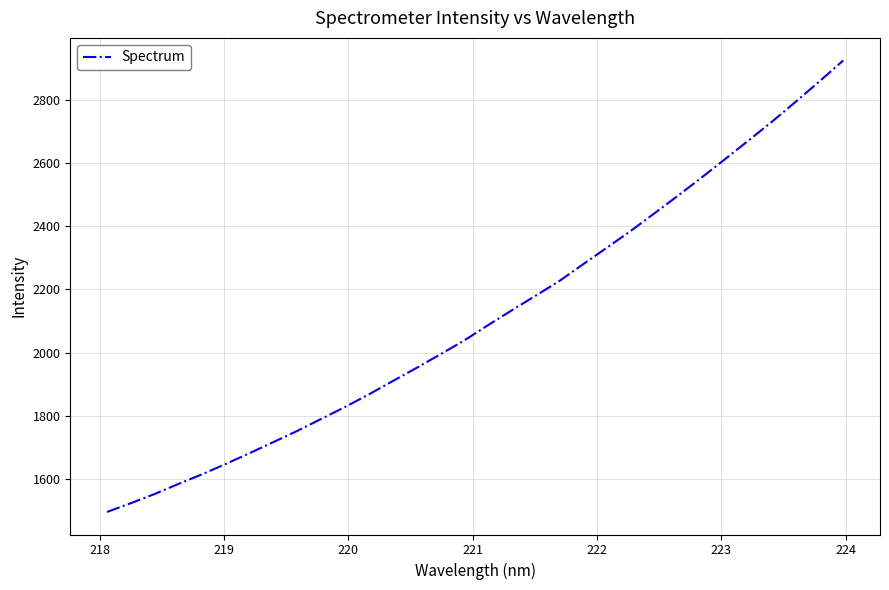

What is the smallest value displayed?

1496.9